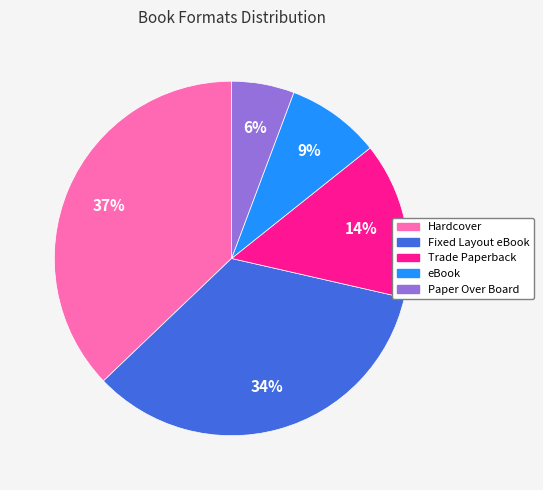

Which category has the biggest portion of the pie?

Hardcover